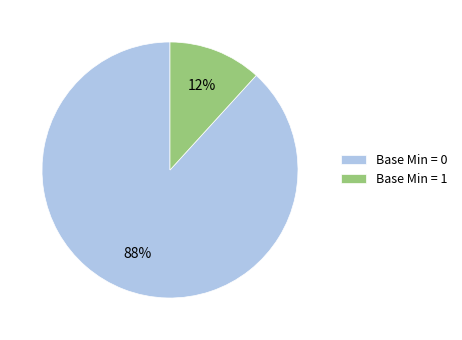

The Base Min = 0 slice represents 94% of the pie. True or false?

False